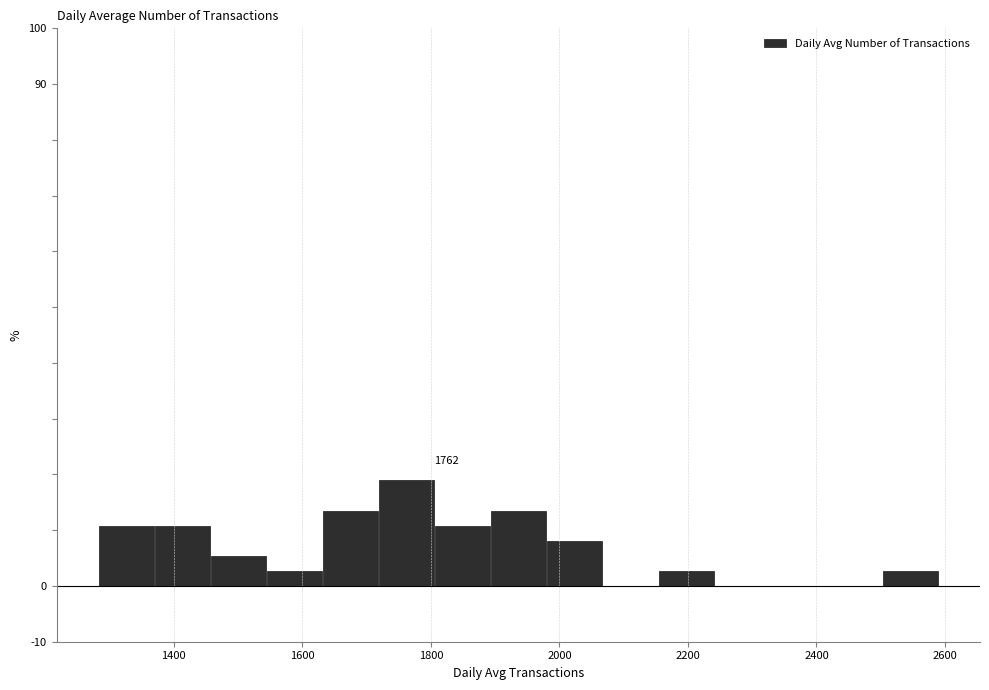

Over which range of the x-axis is the bar tallest?

1720 to 1800